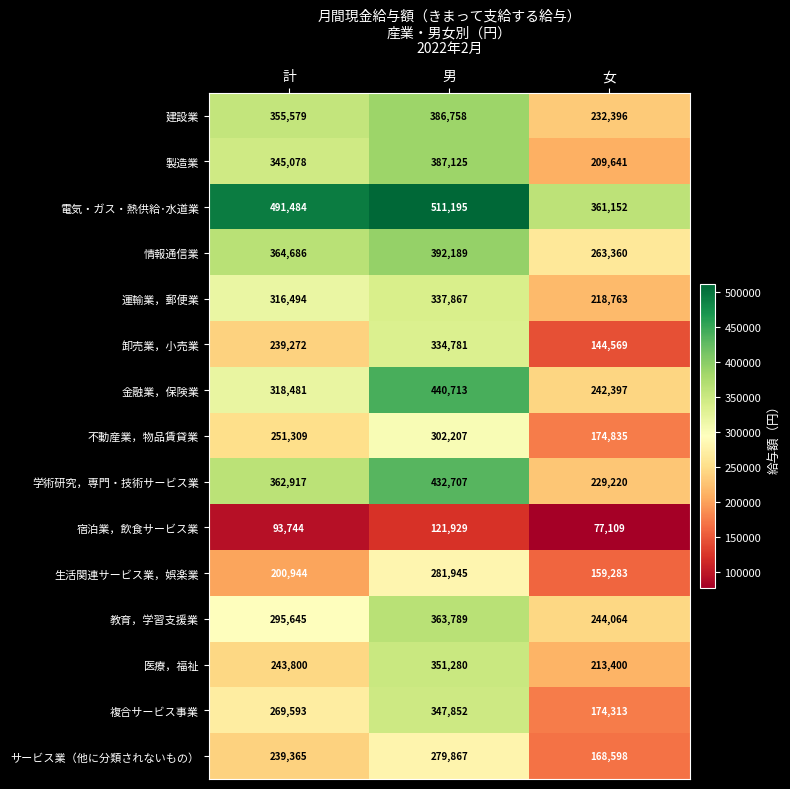

Where is サービス業（他に分類されないもの） nearest to the value 224232?

計